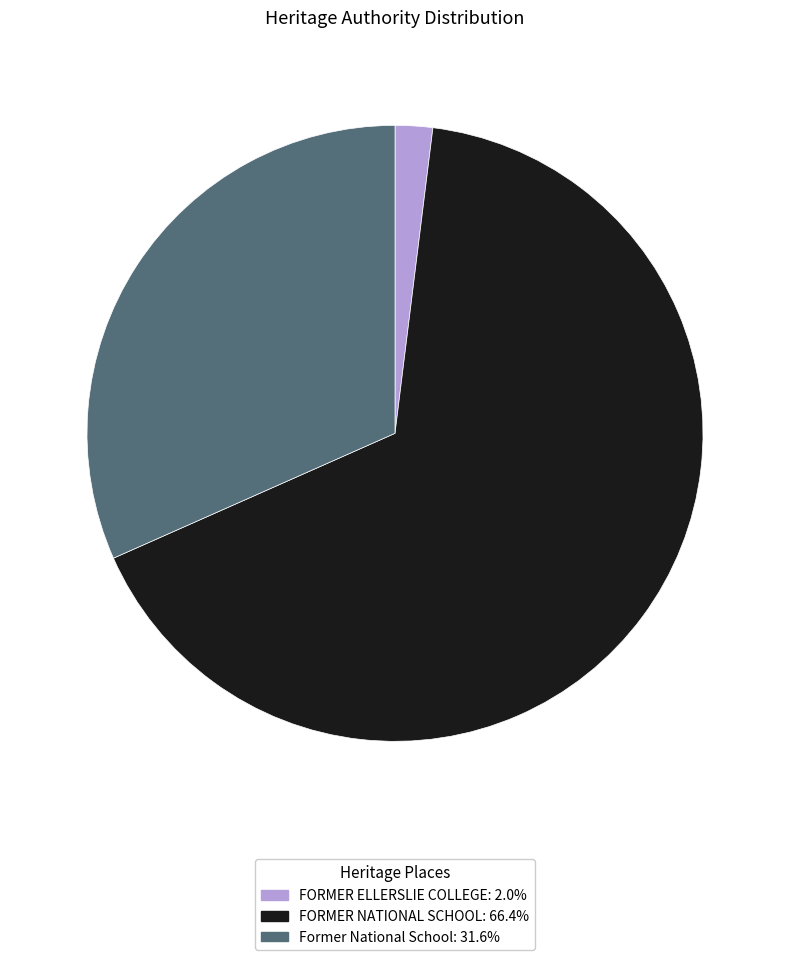

Count the number of slices in the pie.

3